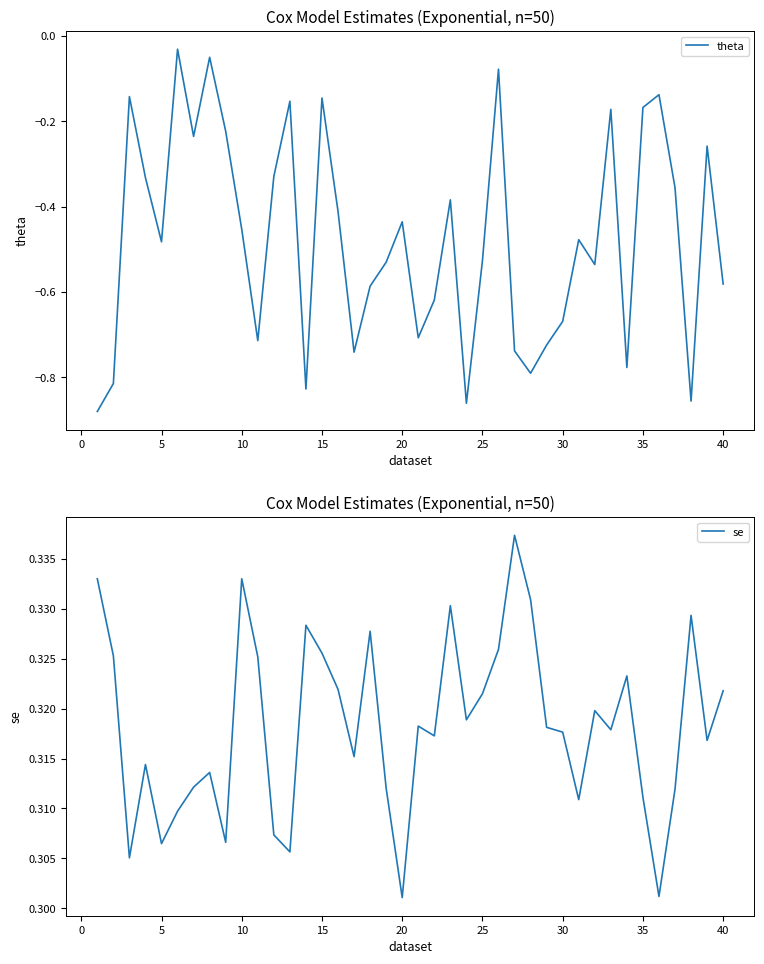

The theta series shows -0.3 at 30. True or false?

False